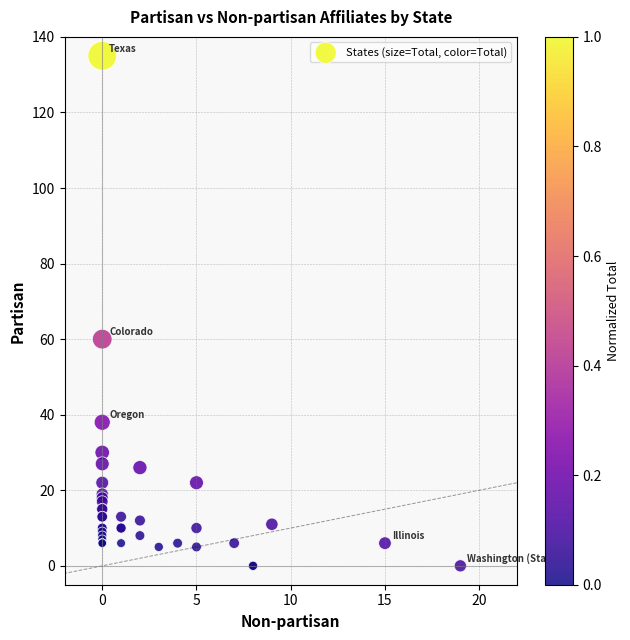

What Y value in the scatter plot is closest to 67?

60